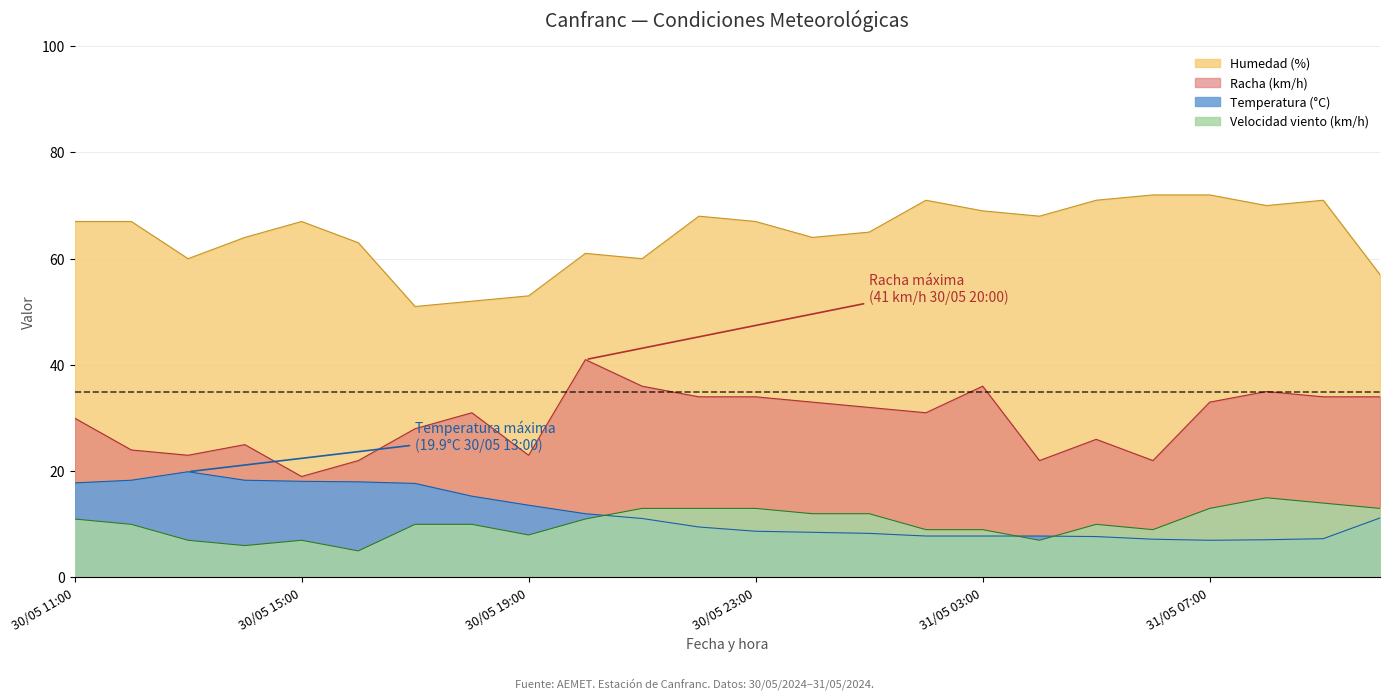

True or false: Temperatura (°C) and Humedad (%) intersect in this chart.

False